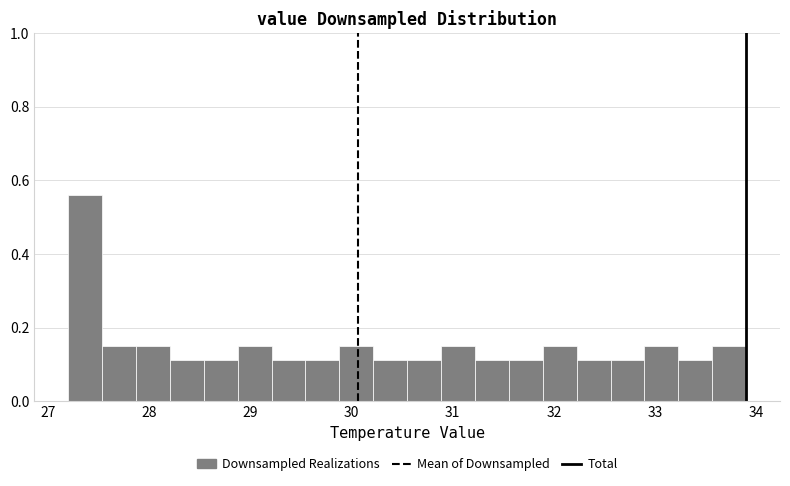

Read against the x-axis, roughly where is the centre of the tallest bar?

27.4